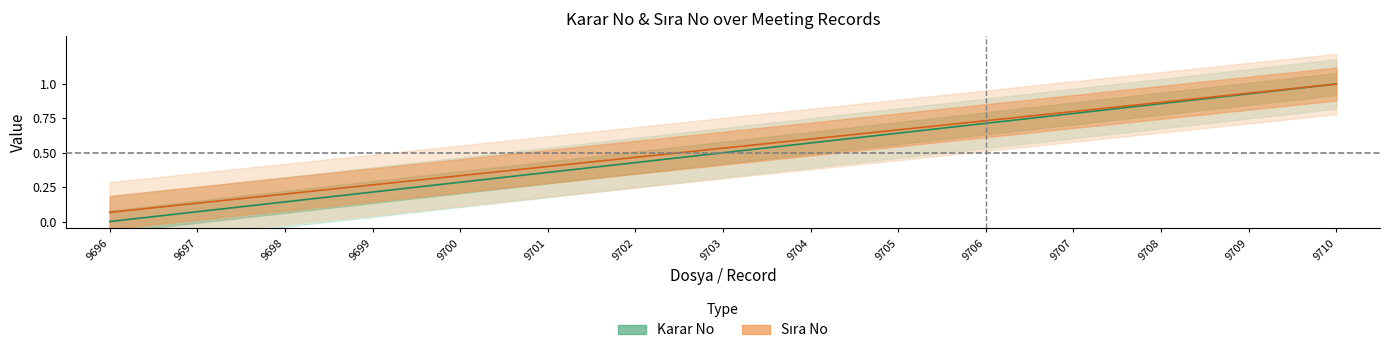

True or false: Karar No and Sıra No intersect in this chart.

False